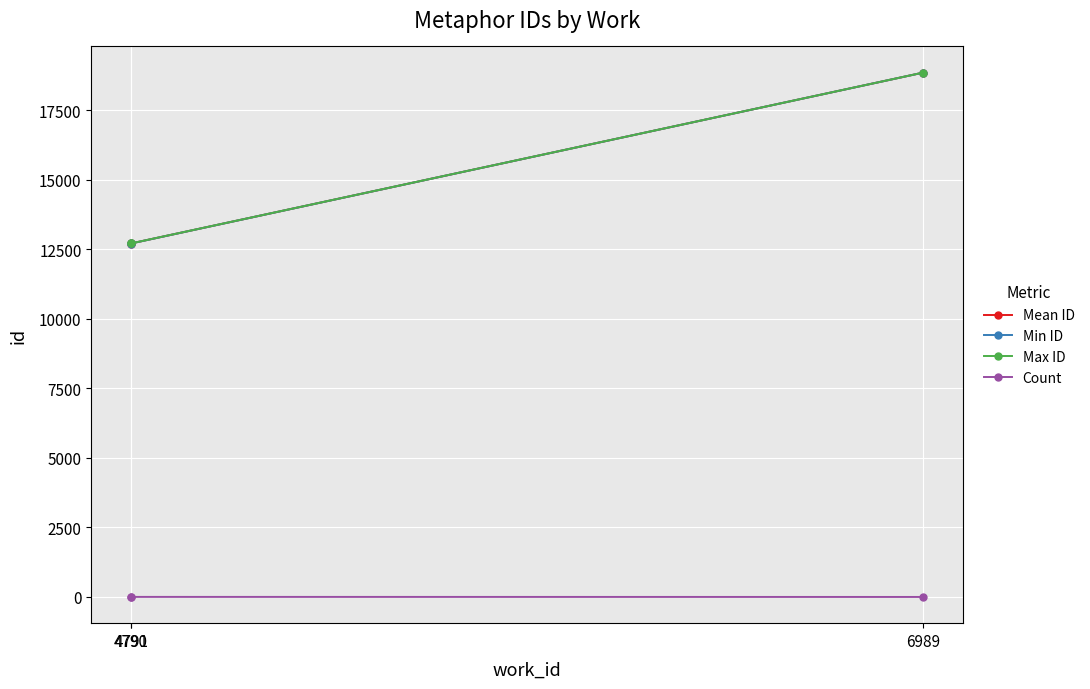

What is the value of the Count point at the 2nd from the left?

3